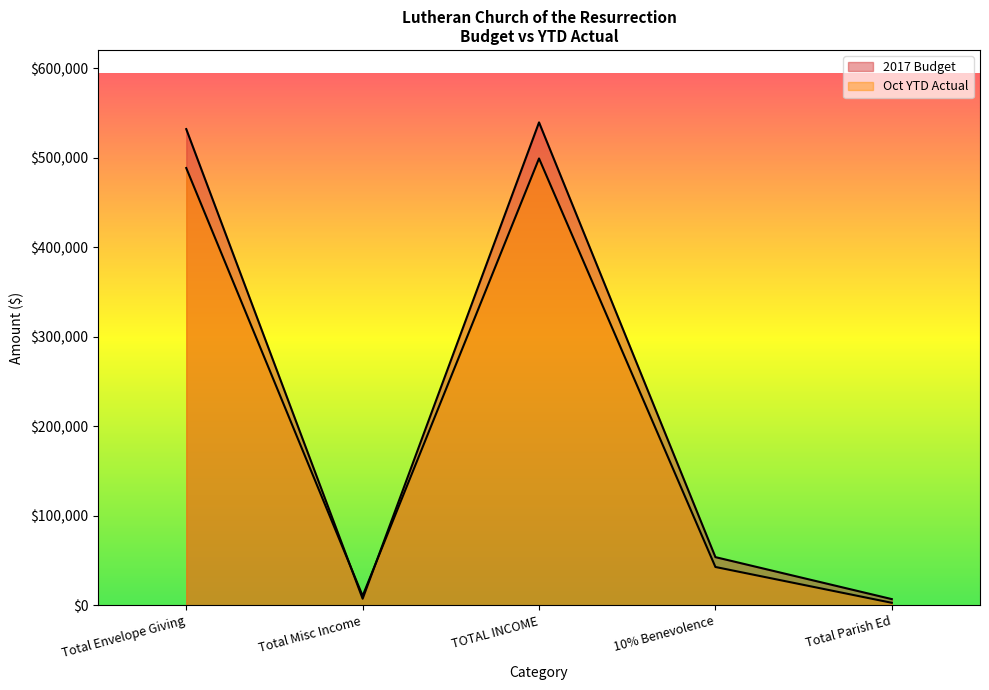

Where does the Oct YTD Actual series first go above 42933?

Total Envelope Giving